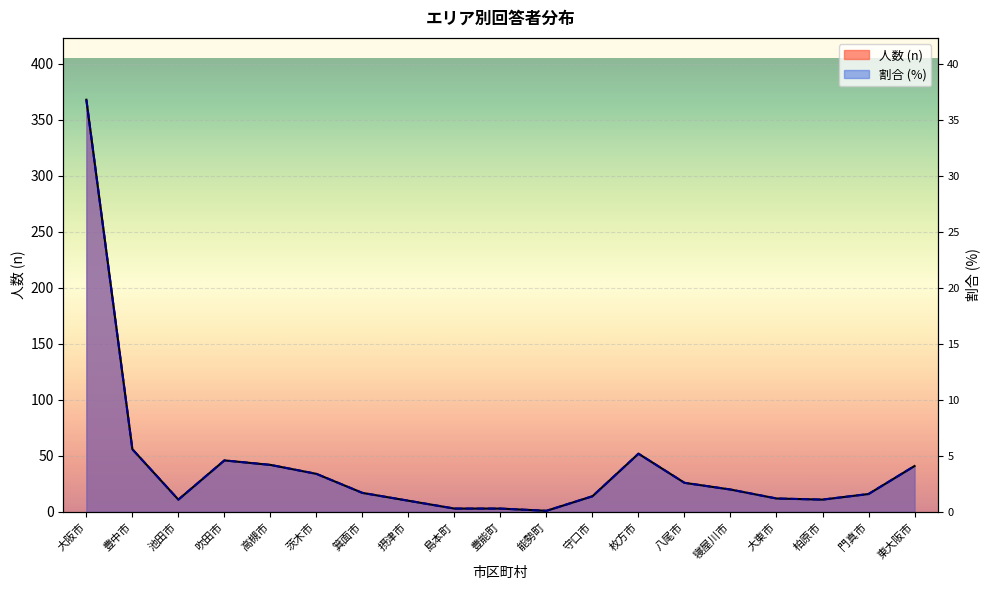

True or false: n (line) and % (line) intersect in this chart.

False